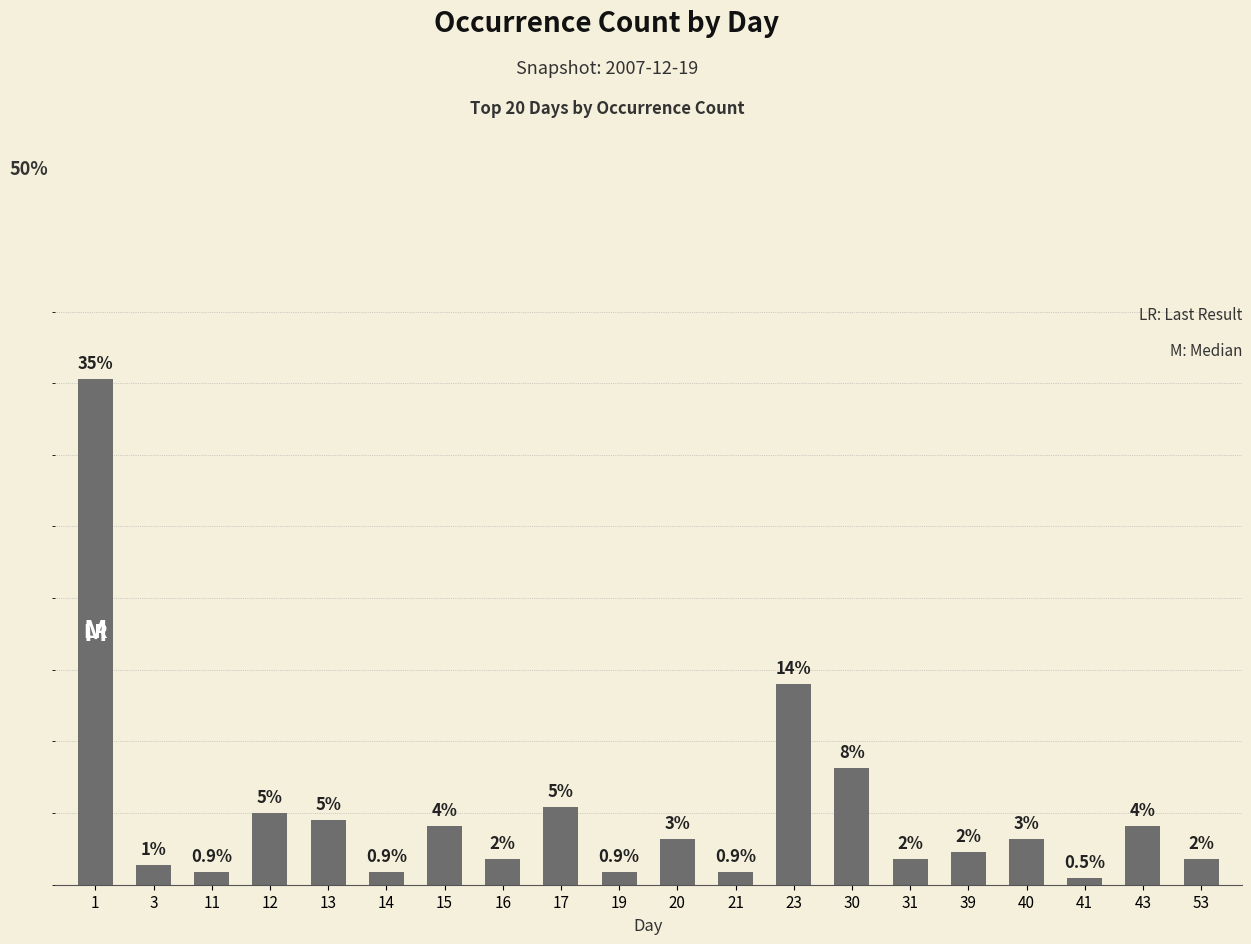

Rank the categories by value from highest to lowest.

1, 23, 30, 17, 12, 13, 15, 43, 20, 40, 39, 16, 31, 53, 3, 11, 14, 19, 21, 41